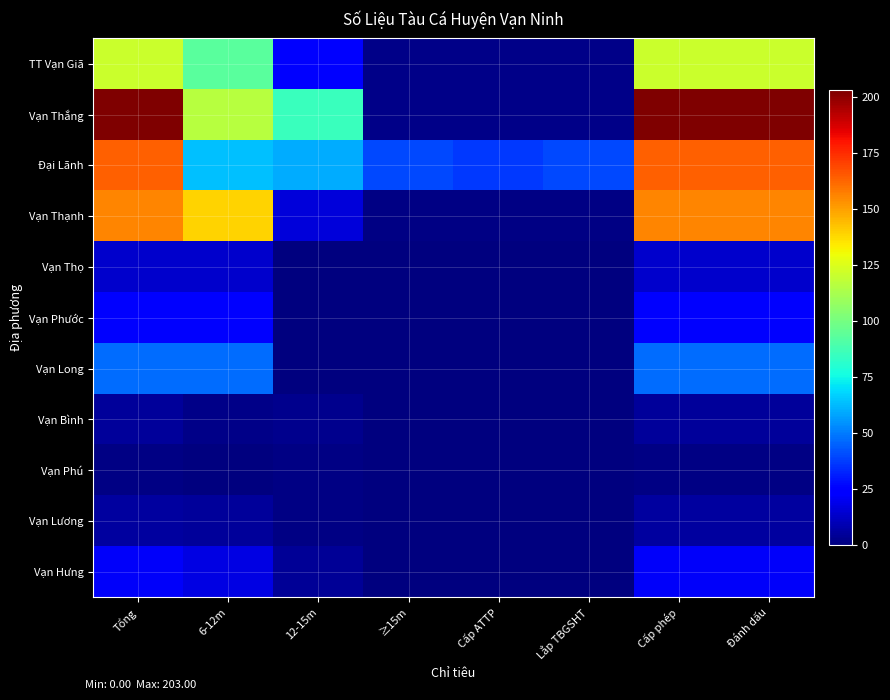

Which has a higher value, Lắp TBGSHT or 6-12m?

6-12m